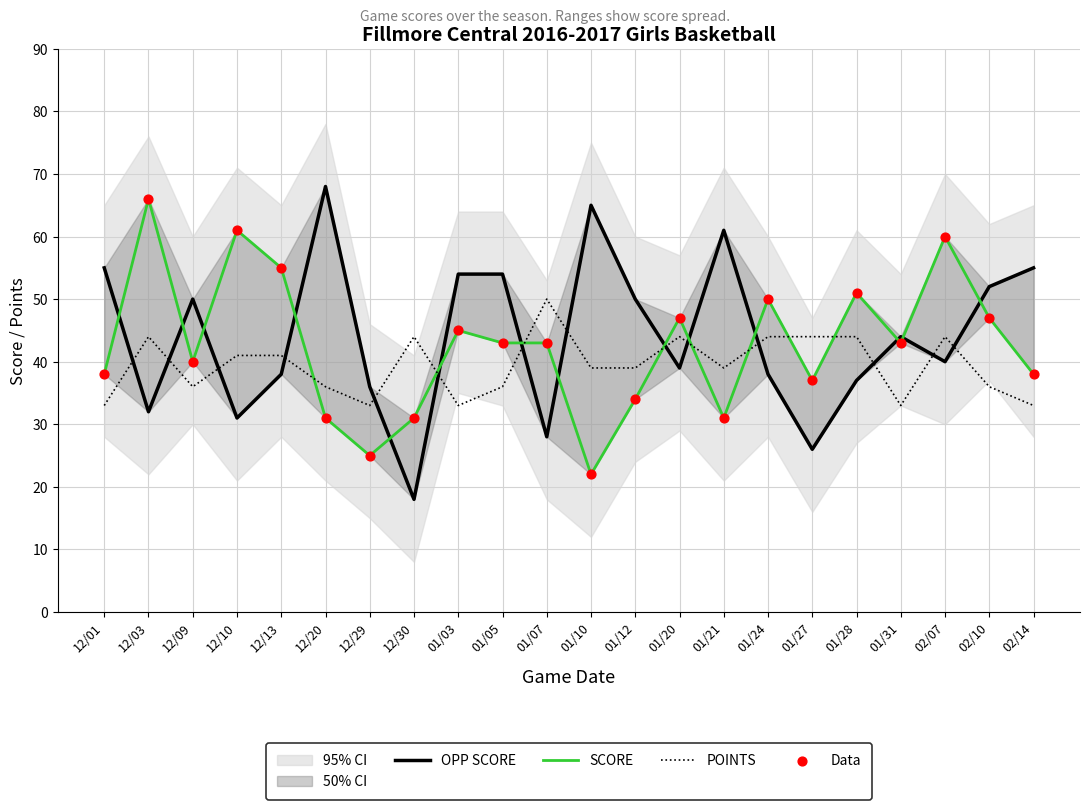

What is the total value across all series at 12/30?

124